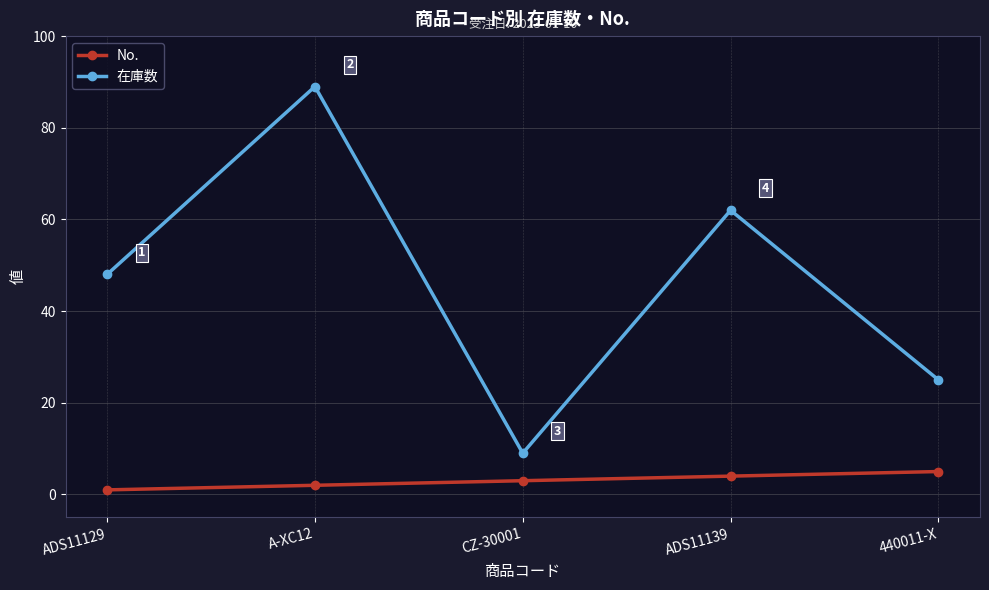

What is the minimum value for 在庫数?

9